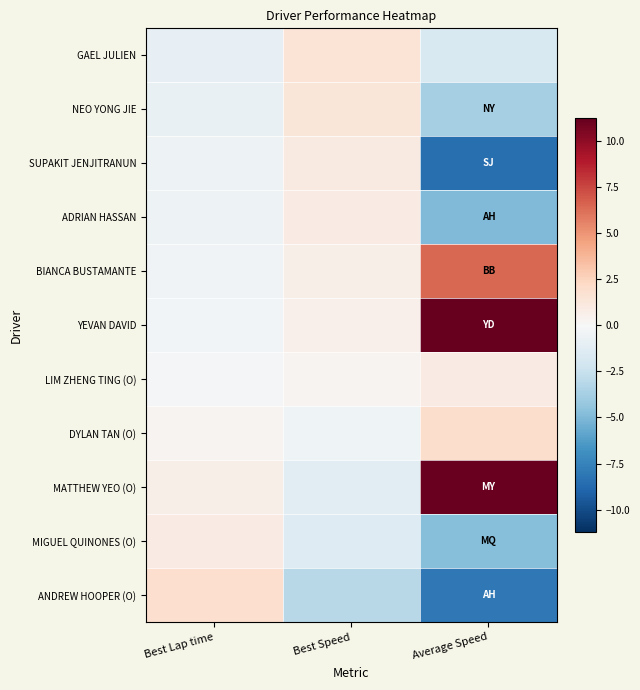

Reading left to right, what are all the values shown in this chart?

GAEL JULIEN: Best Lap time=-0.9	Best Speed=1.5	Average Speed=-1.7
NEO YONG JIE: Best Lap time=-0.8	Best Speed=1.3	Average Speed=-3.7
SUPAKIT JENJITRANUN: Best Lap time=-0.6	Best Speed=1.0	Average Speed=-8.4
ADRIAN HASSAN: Best Lap time=-0.6	Best Speed=0.9	Average Speed=-5.0
BIANCA BUSTAMANTE: Best Lap time=-0.4	Best Speed=0.6	Average Speed=6.4
YEVAN DAVID: Best Lap time=-0.3	Best Speed=0.5	Average Speed=11.2
LIM ZHENG TING (O): Best Lap time=-0.2	Best Speed=0.3	Average Speed=1.0
DYLAN TAN (O): Best Lap time=0.3	Best Speed=-0.5	Average Speed=2.0
MATTHEW YEO (O): Best Lap time=0.7	Best Speed=-1.2	Average Speed=11.0
MIGUEL QUINONES (O): Best Lap time=0.9	Best Speed=-1.5	Average Speed=-4.8
ANDREW HOOPER (O): Best Lap time=1.9	Best Speed=-3.1	Average Speed=-8.0